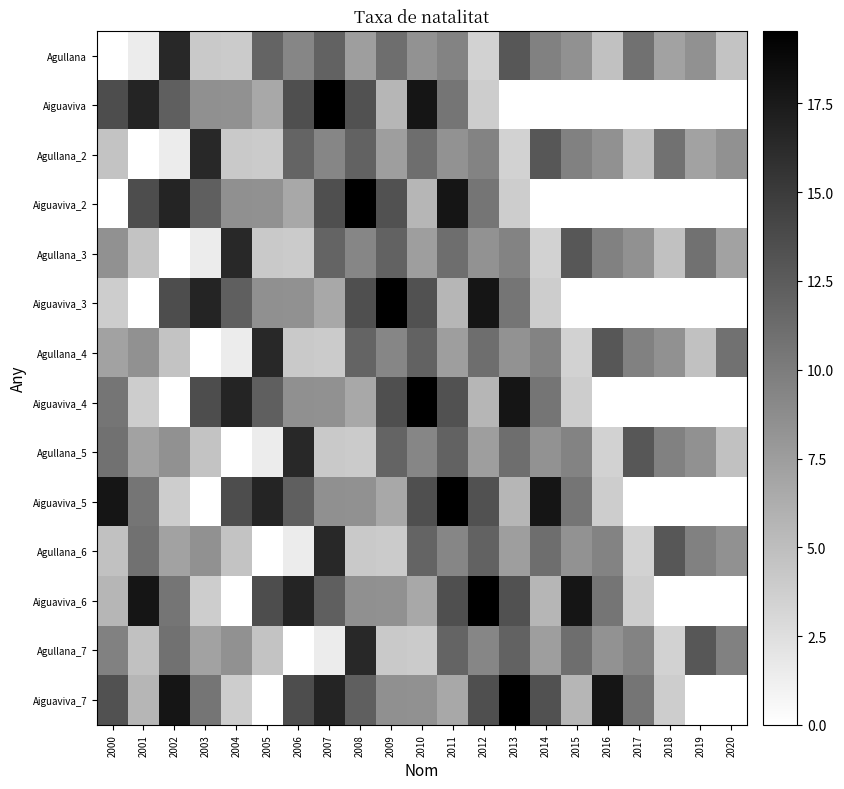

Between 2017 and 2001, which is larger?

2017